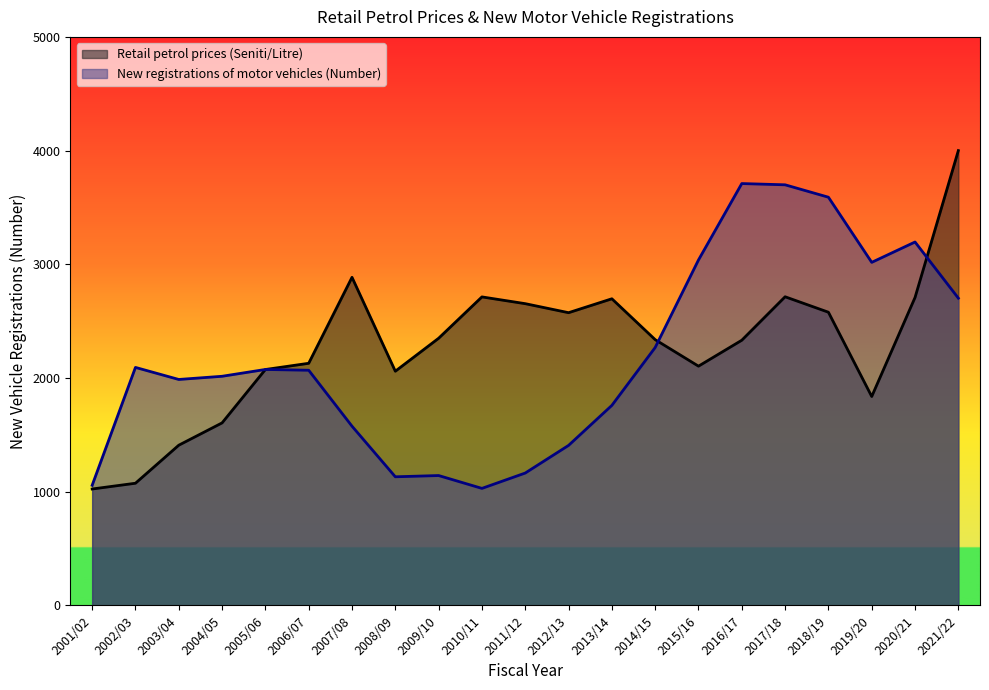

Reading left to right, what are all the values shown in this chart?

Retail petrol prices (Seniti/Litre): 2001/02=1023.6	2002/03=1074.3	2003/04=1408.8	2004/05=1605.0	2005/06=2074.6	2006/07=2129.3	2007/08=2885.4	2008/09=2059.6	2009/10=2349.4	2010/11=2713.1	2011/12=2653.6	2012/13=2574.3	2013/14=2696.6	2014/15=2337.2	2015/16=2103.9	2016/17=2332.1	2017/18=2714.3	2018/19=2578.4	2019/20=1837.2	2020/21=2708.0	2021/22=4000.0
New registrations of motor vehicles (Number): 2001/02=1056.0	2002/03=2093.0	2003/04=1987.0	2004/05=2015.0	2005/06=2075.0	2006/07=2068.0	2007/08=1576.0	2008/09=1131.0	2009/10=1142.0	2010/11=1029.0	2011/12=1164.0	2012/13=1407.0	2013/14=1759.0	2014/15=2268.0	2015/16=3038.0	2016/17=3710.0	2017/18=3699.0	2018/19=3590.0	2019/20=3017.0	2020/21=3196.0	2021/22=2702.0